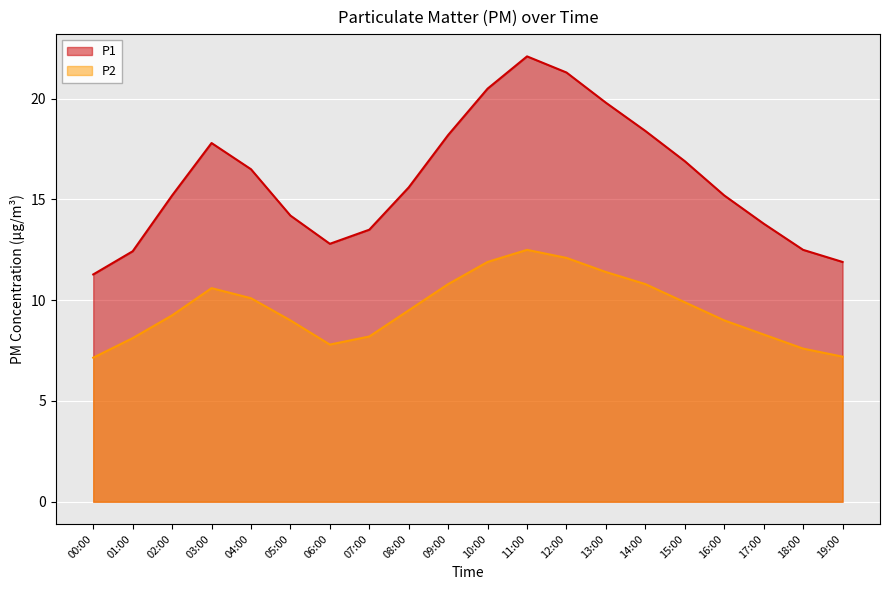

At which category does P2 reach its first local valley?

06:00